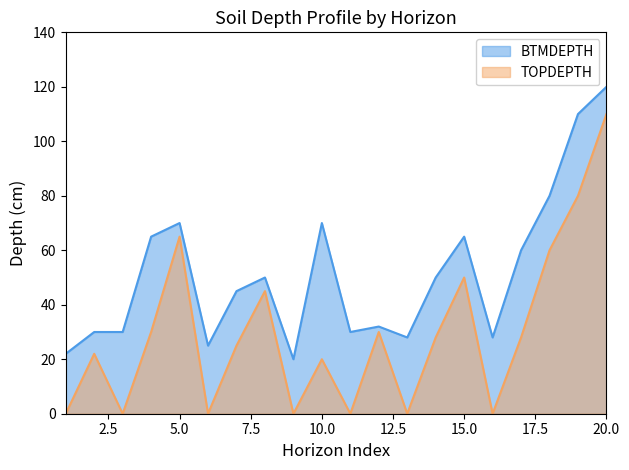

Is it true that TOPDEPTH equals 30 at 8?

False